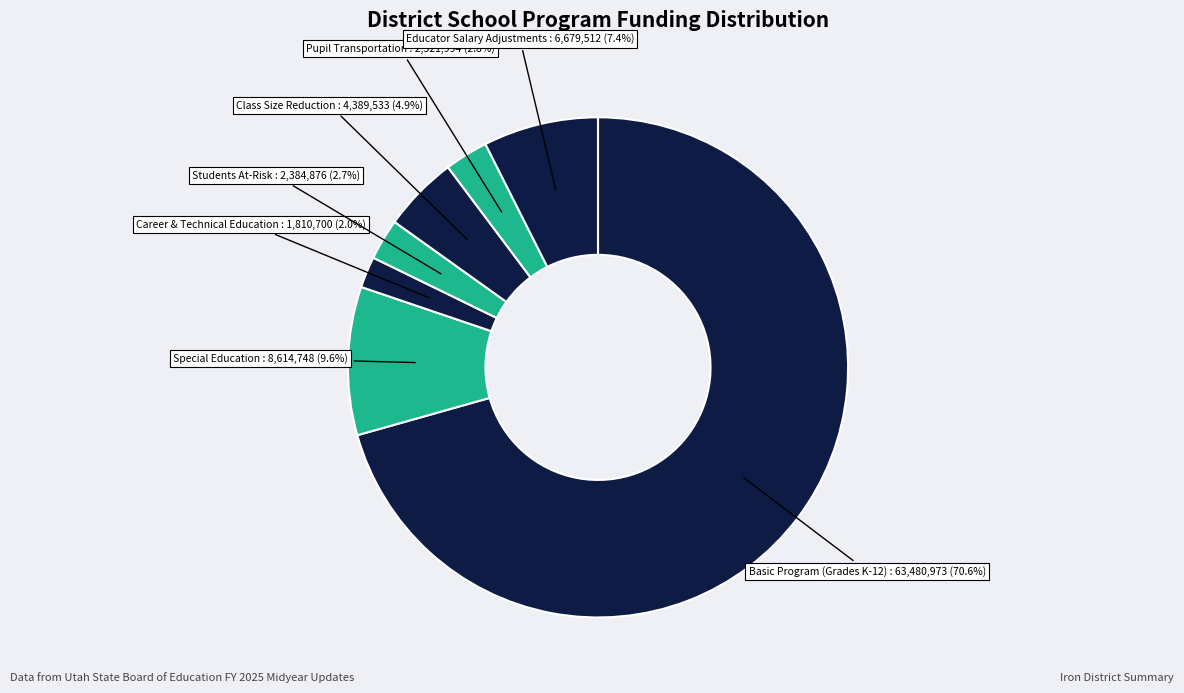

How many slices are in this pie chart?

7